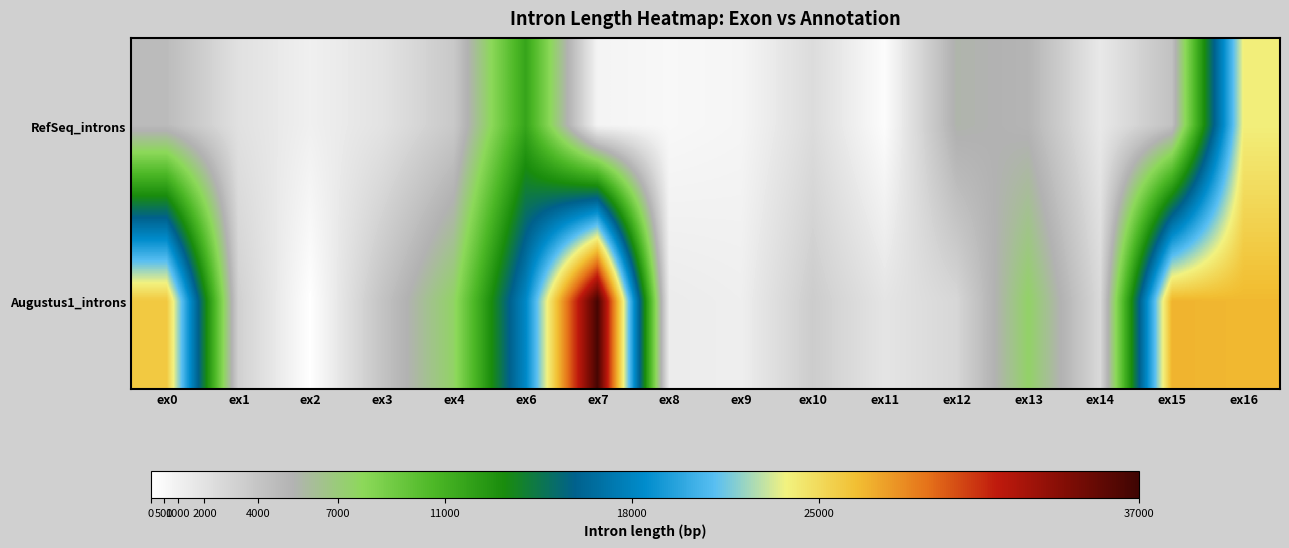

Reading left to right, extract all data points from this chart.

RefSeq_introns: ex0=4661	ex1=2082	ex2=1071	ex3=1922	ex4=3752	ex6=11729	ex7=777	ex8=481	ex9=675	ex10=2425	ex11=189	ex12=5519	ex13=5134	ex14=1539	ex15=4284	ex16=23948
Augustus1_introns: ex0=25926	ex1=3234	ex2=0	ex3=4113	ex4=7577	ex6=18253	ex7=36692	ex8=1361	ex9=1158	ex10=3481	ex11=1809	ex12=2790	ex13=7526	ex14=2645	ex15=26793	ex16=26623